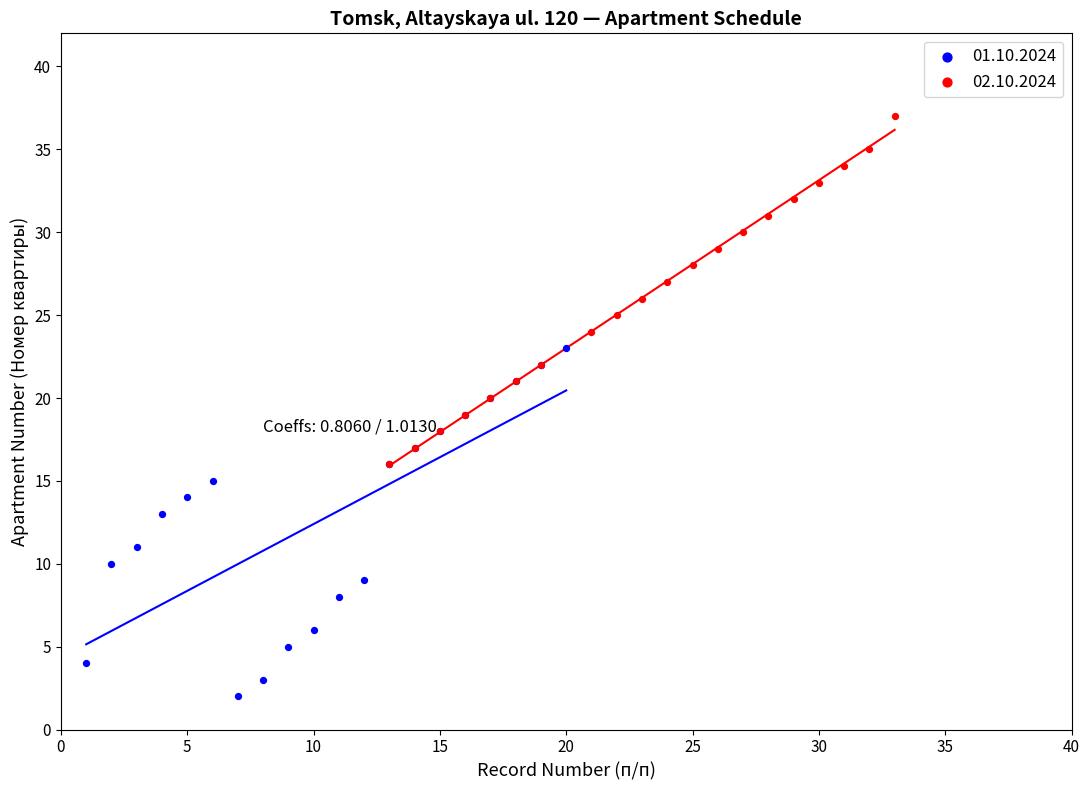

Which series reaches the maximum Y coordinate?

02.10.2024